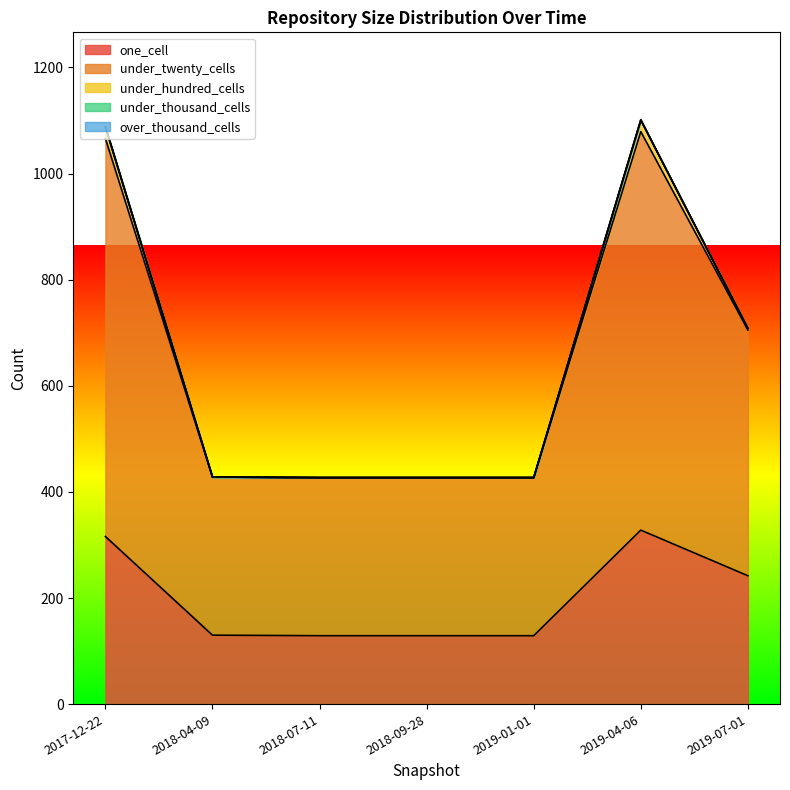

List the series in order of their peak value, highest first.

under_twenty_cells, one_cell, under_hundred_cells, under_thousand_cells, over_thousand_cells